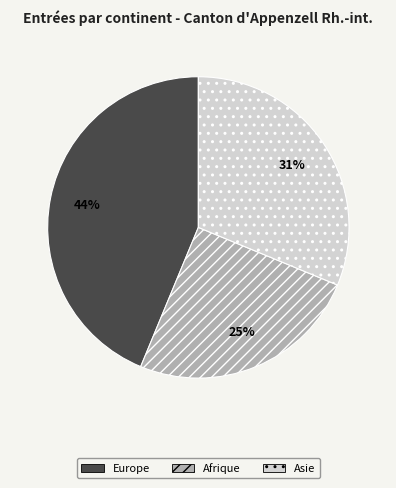

Which has a higher value, Asie or Europe?

Europe